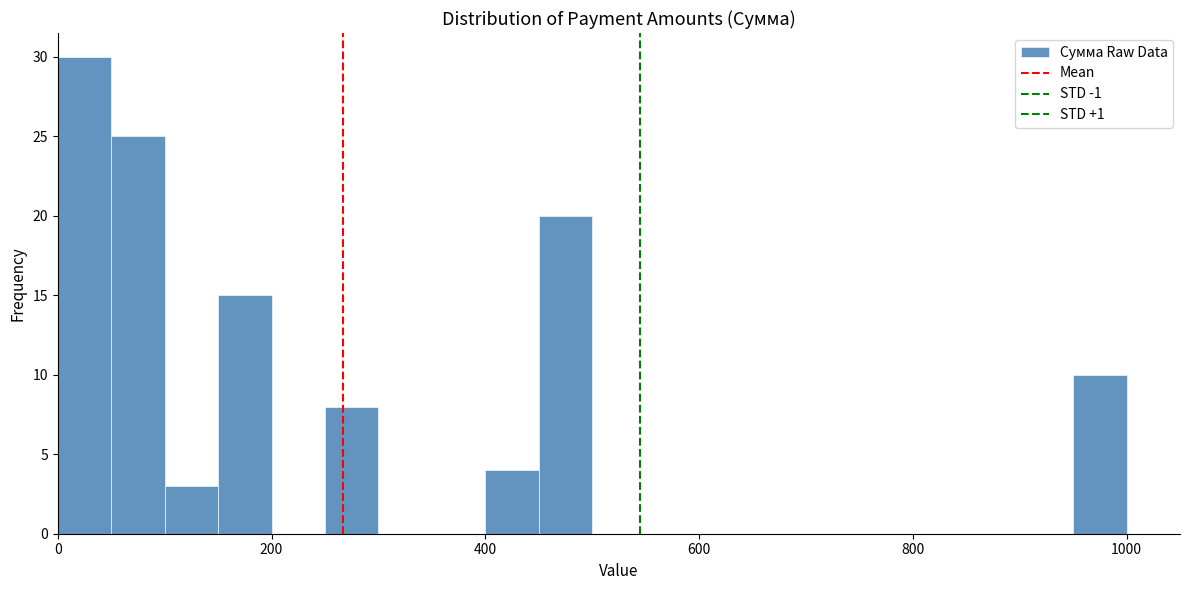

Around what value on the x-axis is the tallest bar? Give the approximate position of its centre, as read against the axis.

20